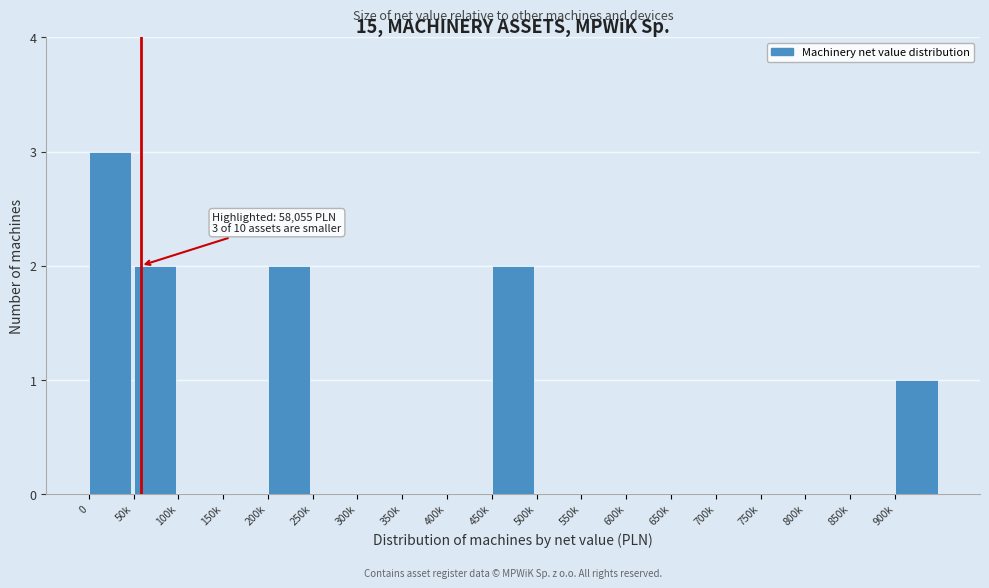

Reading right to left, transcribe all the data shown in this chart.

900k=1	850k=0	800k=0	750k=0	700k=0	650k=0	600k=0	550k=0	500k=0	450k=2	400k=0	350k=0	300k=0	250k=0	200k=2	150k=0	100k=0	50k=2	0=3